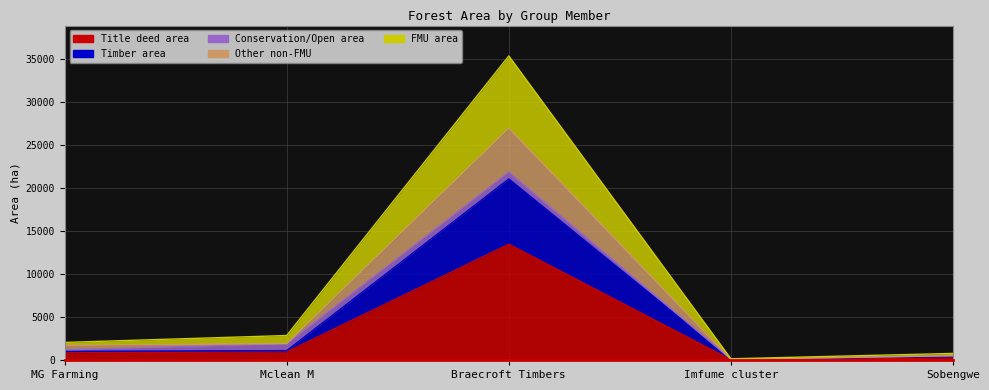

True or false: FMU area and Timber area cross at least once.

False